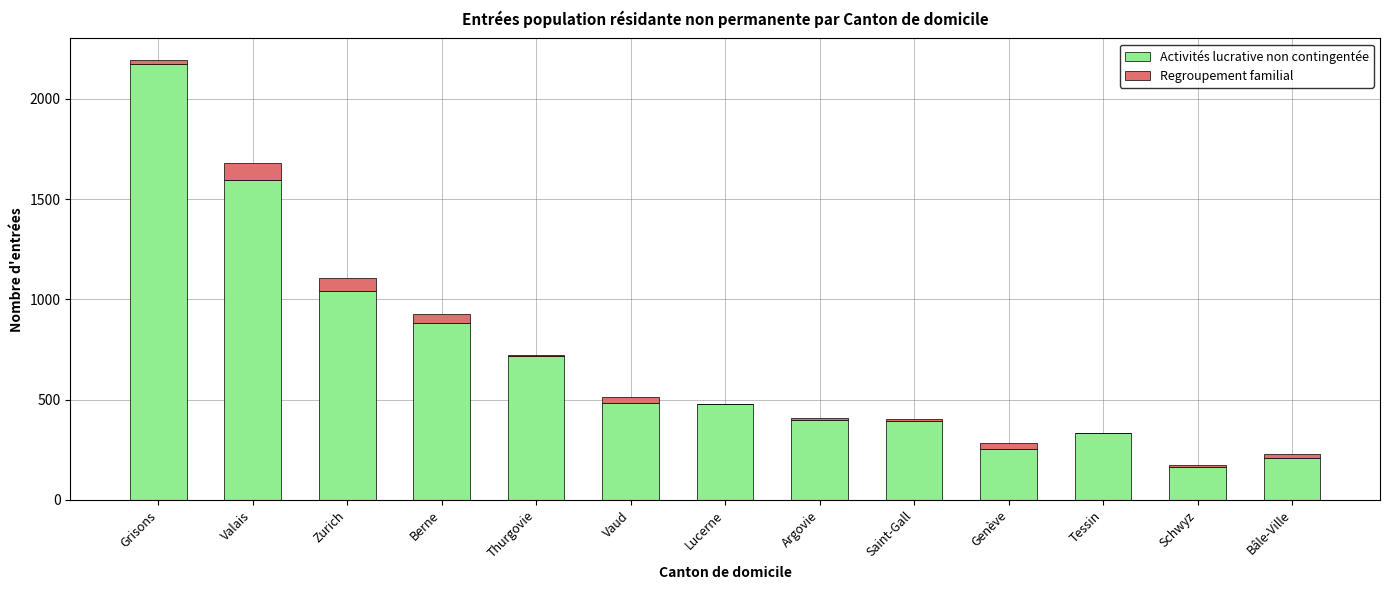

What is the maximum value for Activités lucrative non contingentée?

2173